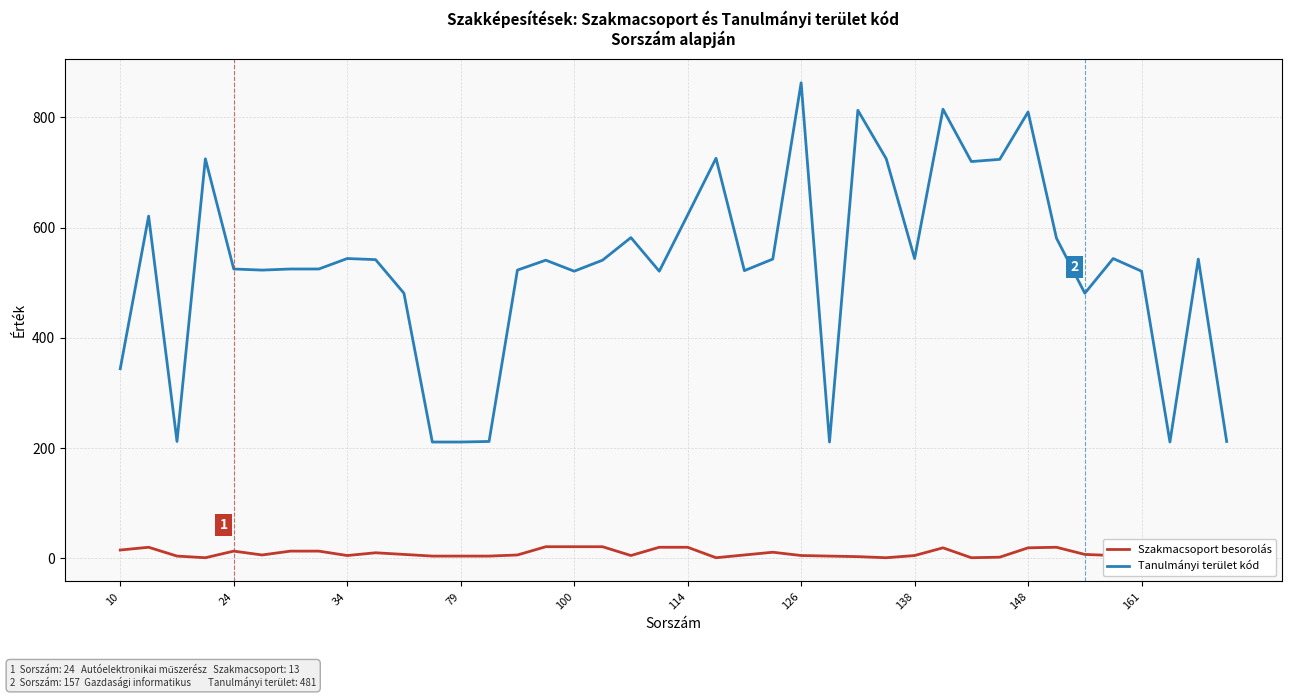

What is the maximum value for Szakmacsoport besorolás?

21